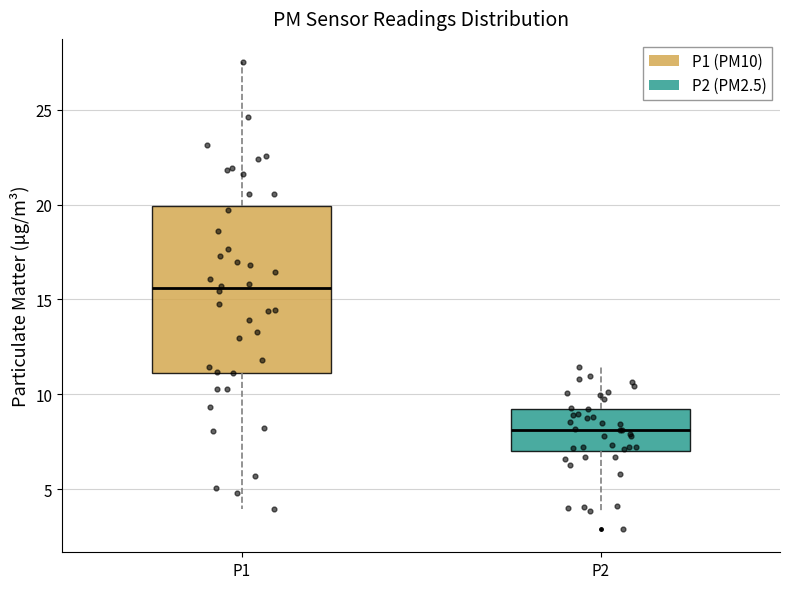

Reading left to right, read every box against the y-axis: the position of its median line, the range the box covers, and the ends of its whiskers. The values are not printed on the chart, so give them approximately, as read against the axis.

P1: median 15.5, box 11.0 to 20.0, whiskers 4.0 to 27.5
P2: median 8.0, box 7.0 to 9.0, whiskers 4.0 to 11.5